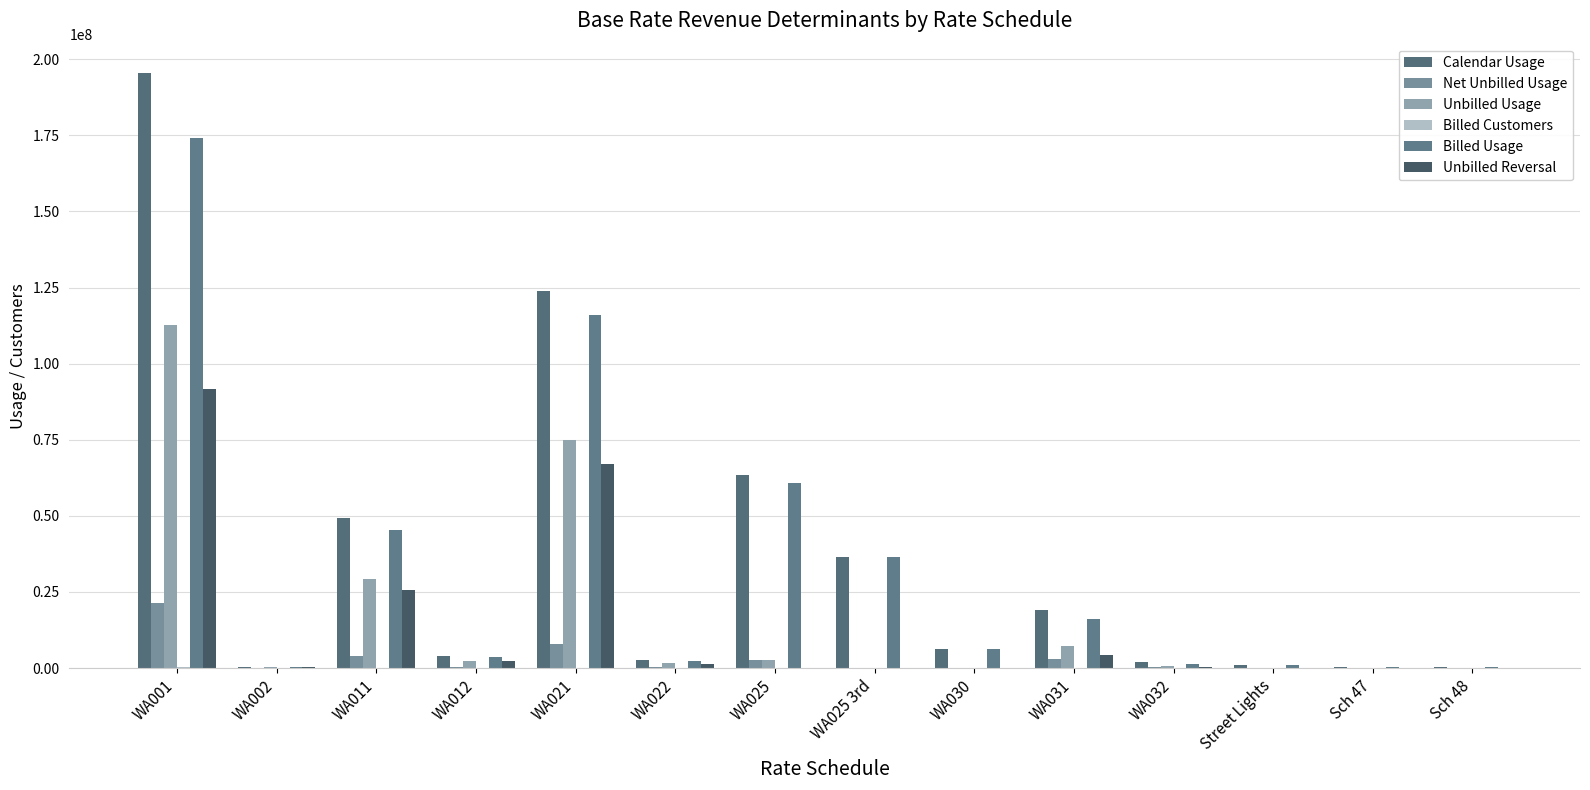

The Net Unbilled Usage series shows 21211900 at WA001. True or false?

True